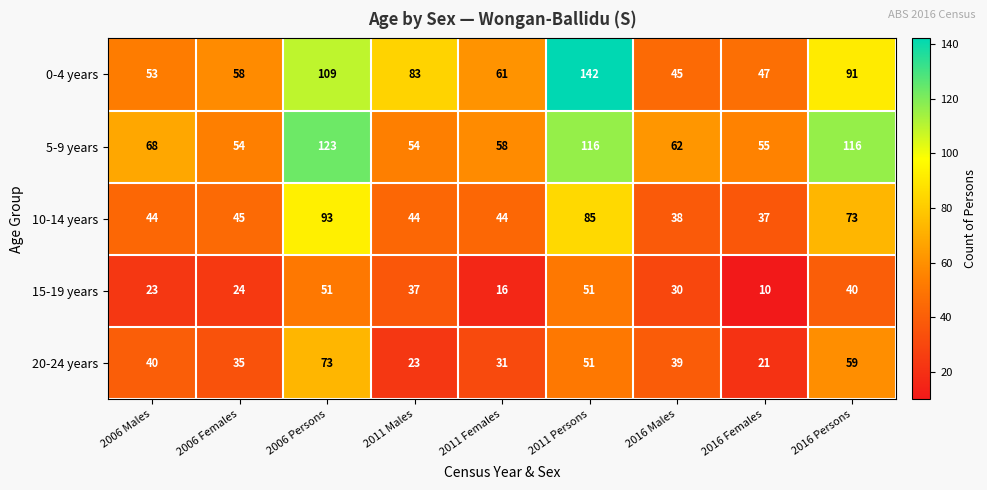

The 10-14 years series shows 108 at 2016 Persons. True or false?

False